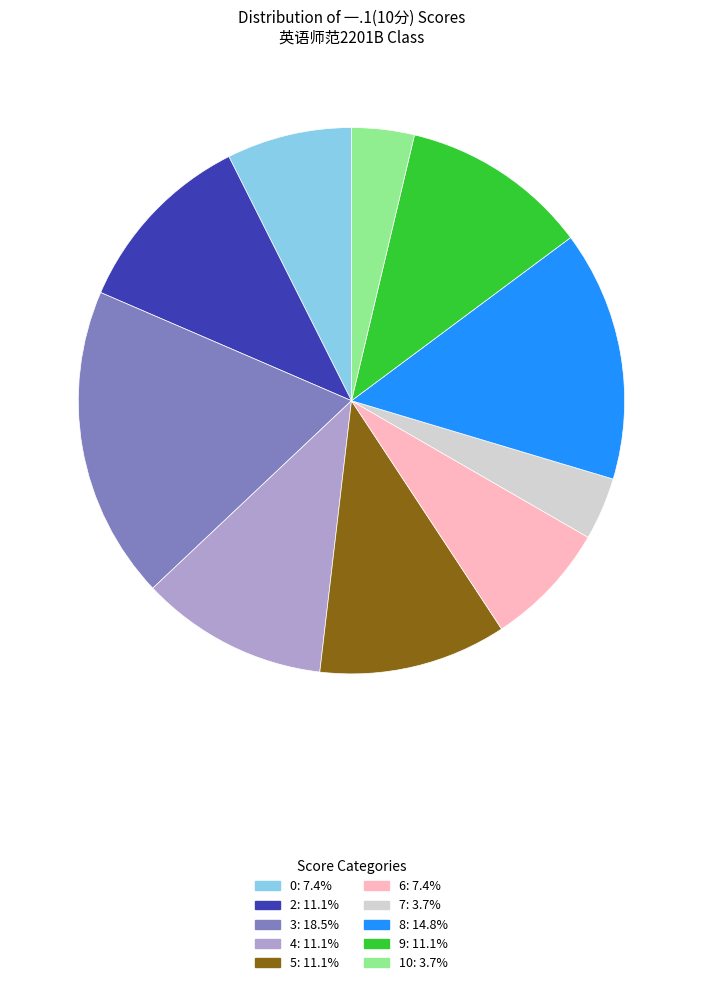

Is it true that 7 is 4% of the pie?

True